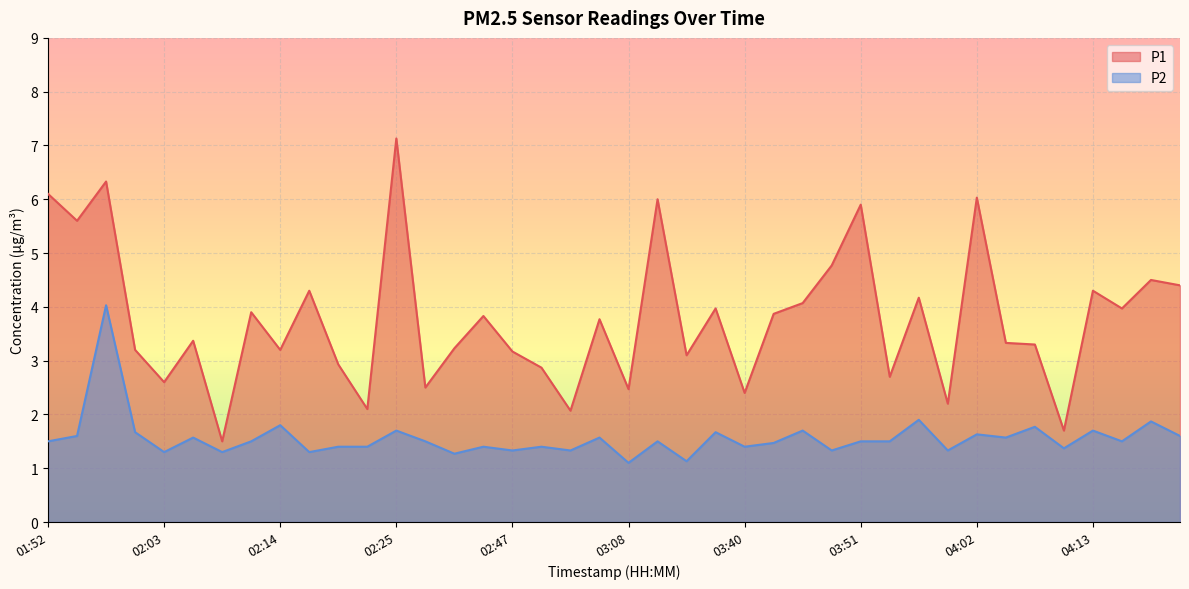

What is the smallest value displayed?

1.1